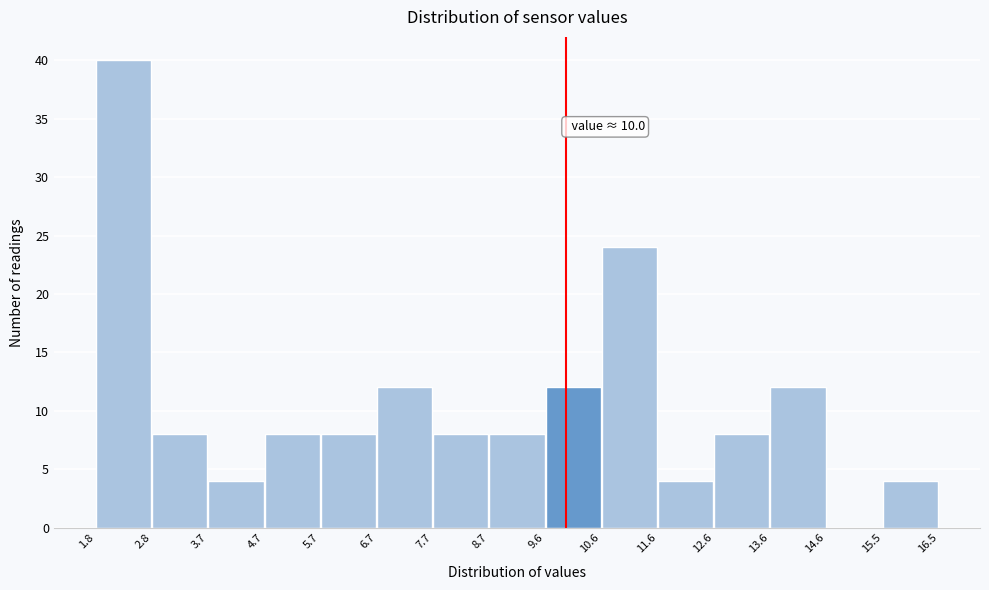

Over which range of the x-axis is the bar tallest?

1.8 to 2.8